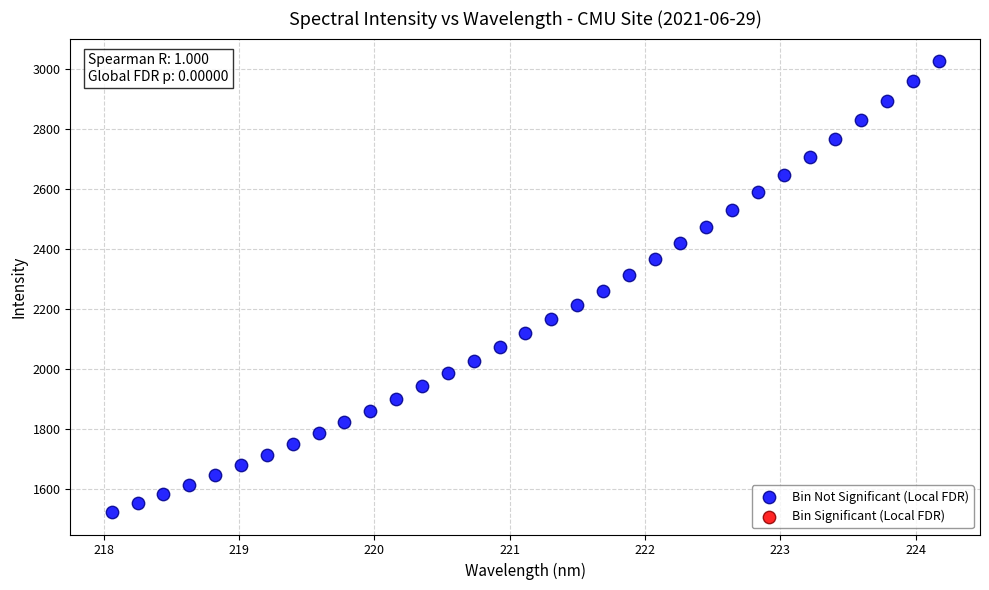

What is the range of Y values (max minus min)?

1501.4